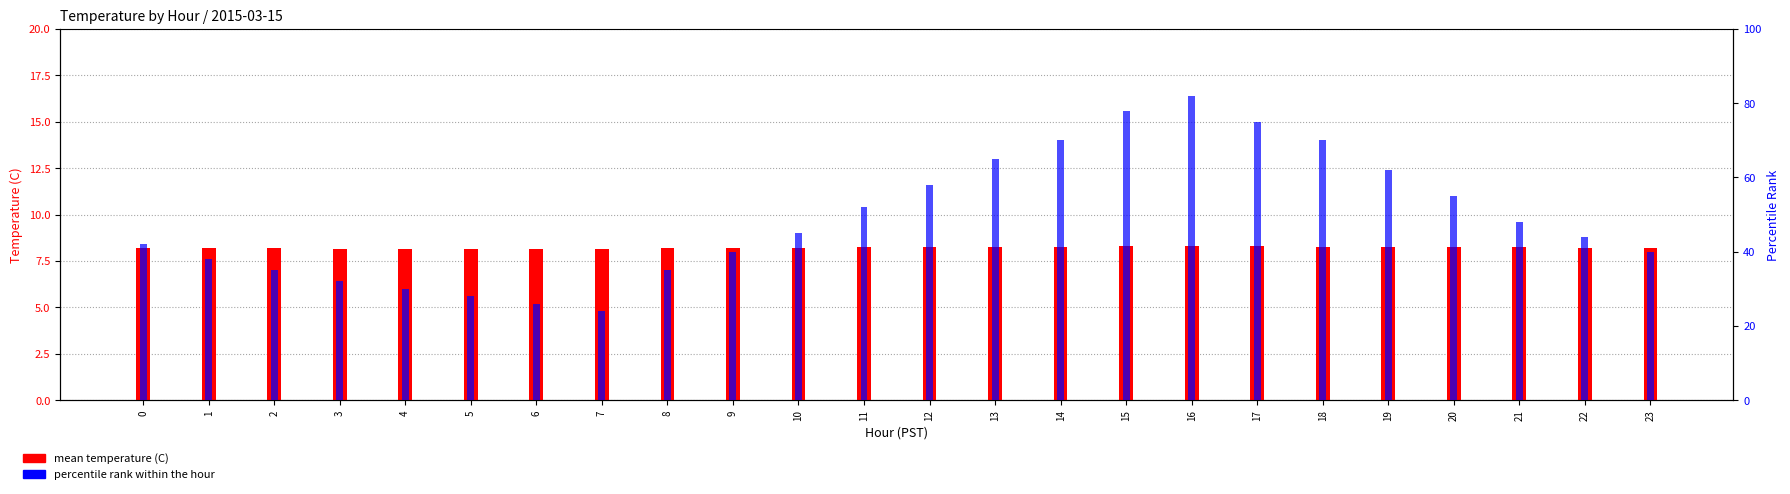

What is the difference between the highest and lowest values at 1?

29.8